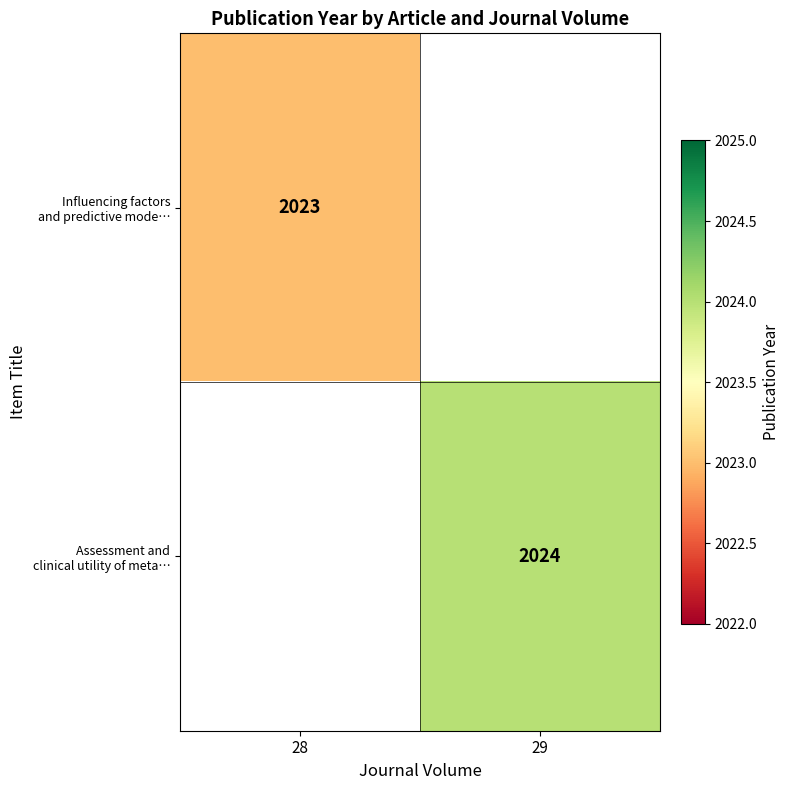

Count the number of data series in this chart.

2